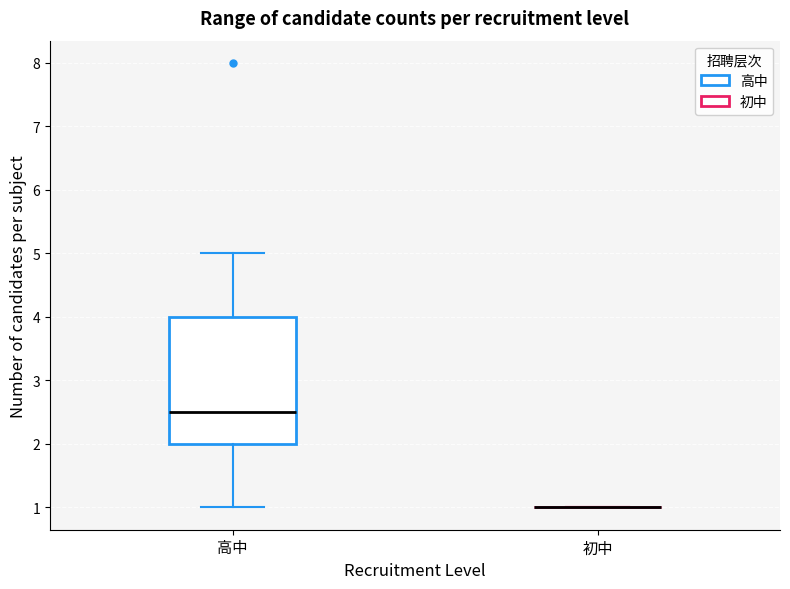

Reading left to right, transcribe this box plot: for each box, give where its median line is, the range the box spans, and where its two whiskers end, as read against the y-axis. The values are not printed on the chart, so give them approximately, as read against the axis.

高中: median 2.5, box 2.0 to 4.0, whiskers 1.0 to 5.0
初中: box collapsed to a line at 1.0, whiskers 1.0 to 1.0